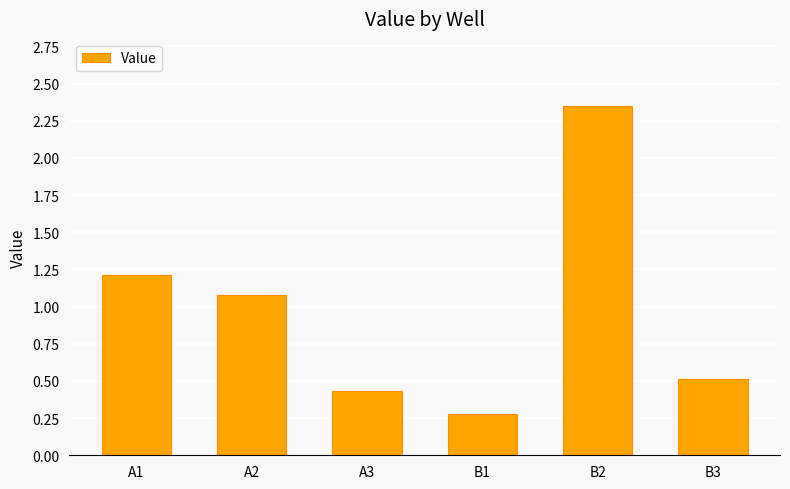

Is it true that the value at B1 is 0.4?

False